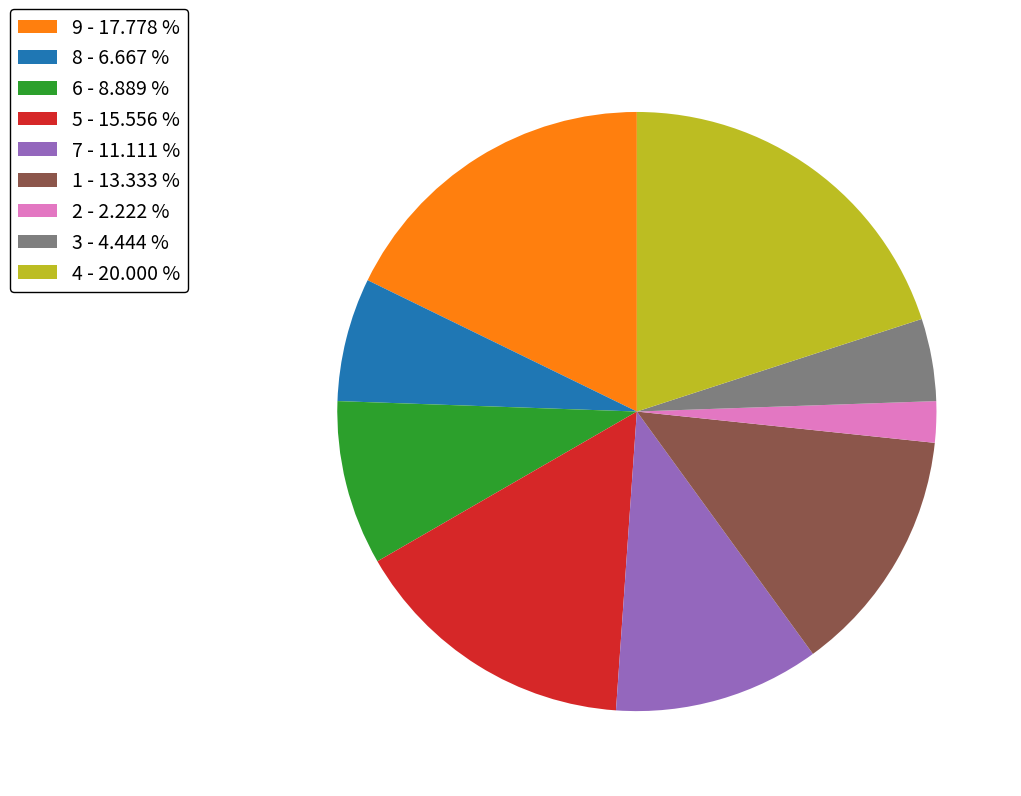

What is the ratio of the value at 9 - 17.778 % to the value at 3 - 4.444 %?

4.0